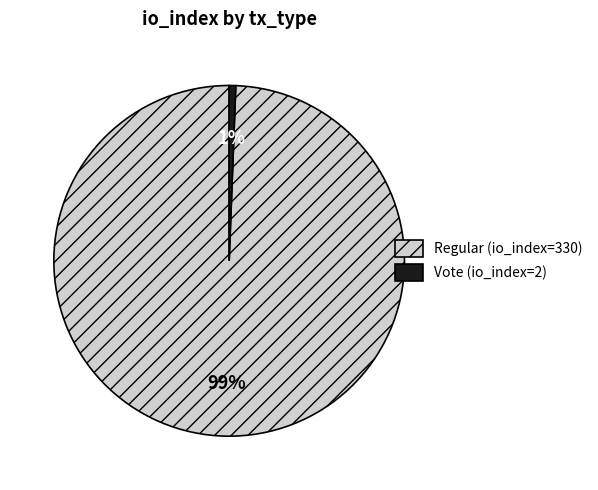

To the nearest percent, what is the combined percentage of Vote (io_index=2) and Regular (io_index=330)?

100%